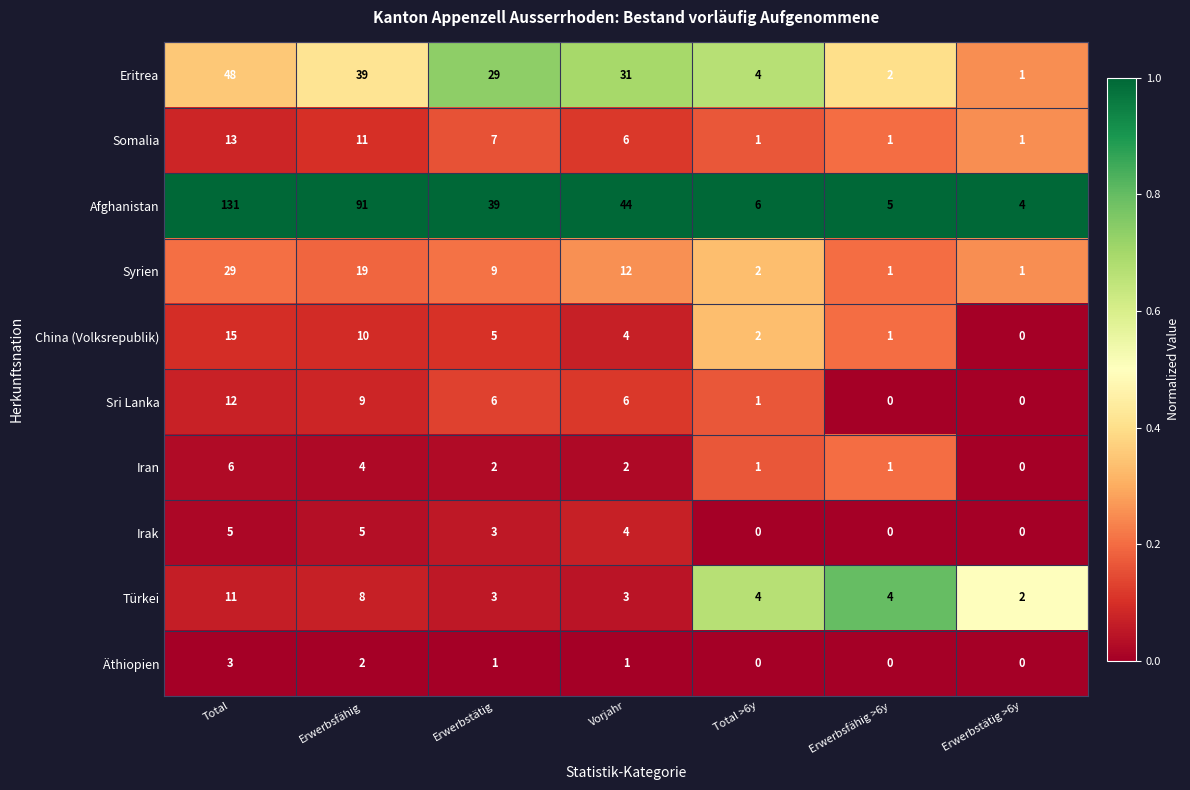

What is the maximum value shown in the chart?

131